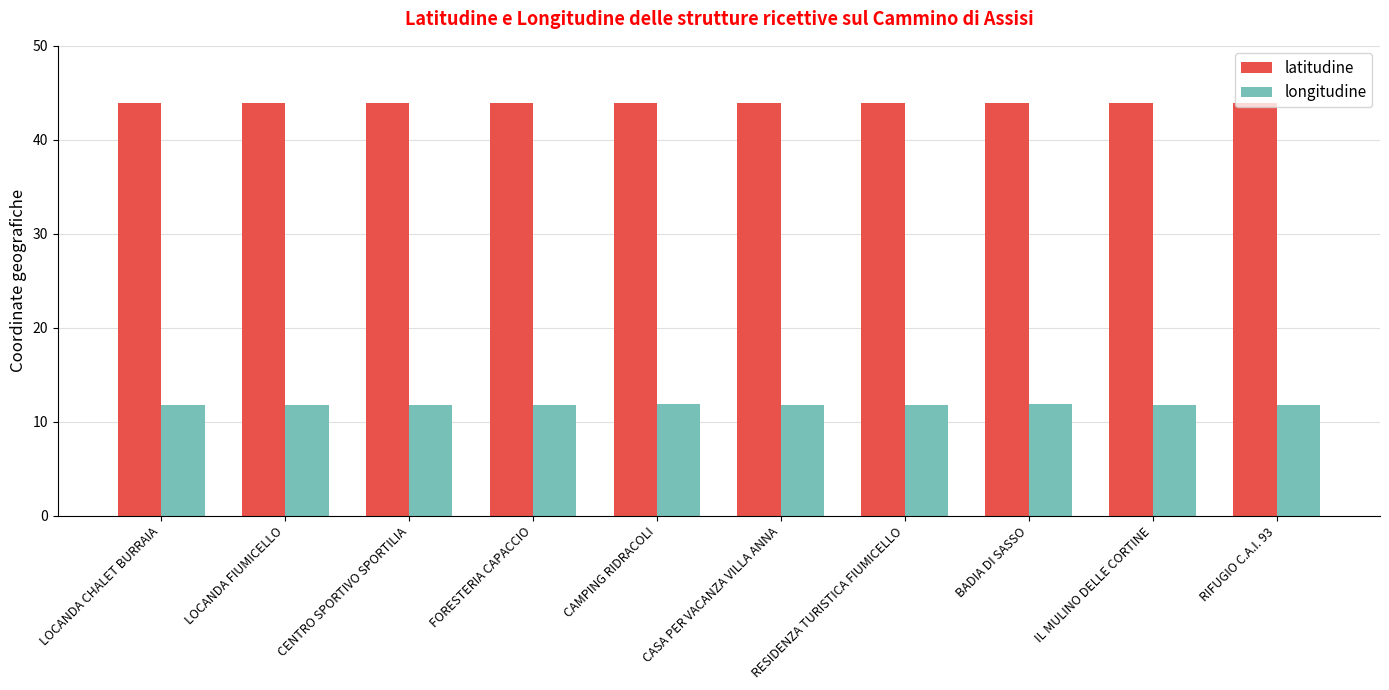

What is the maximum value shown in the chart?

43.9